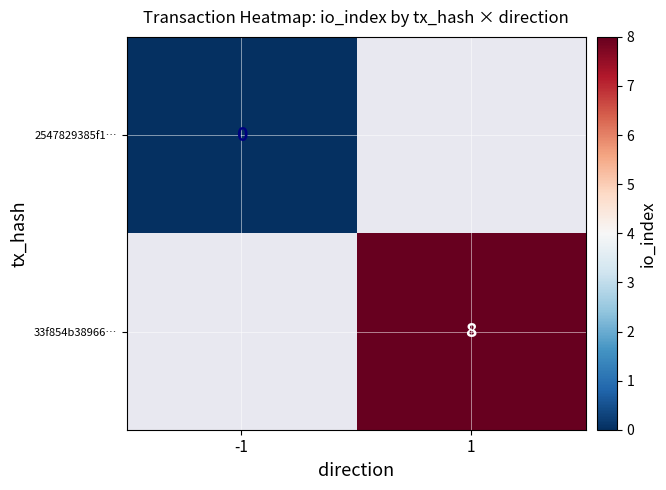

Where is row_0 nearest to the value 0?

-1